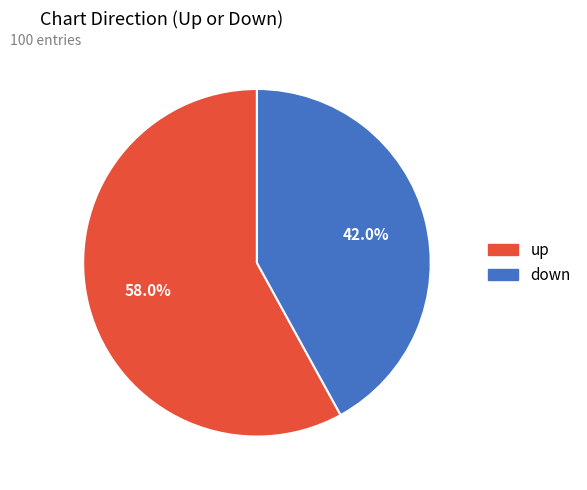

How many segments does this pie chart have?

2